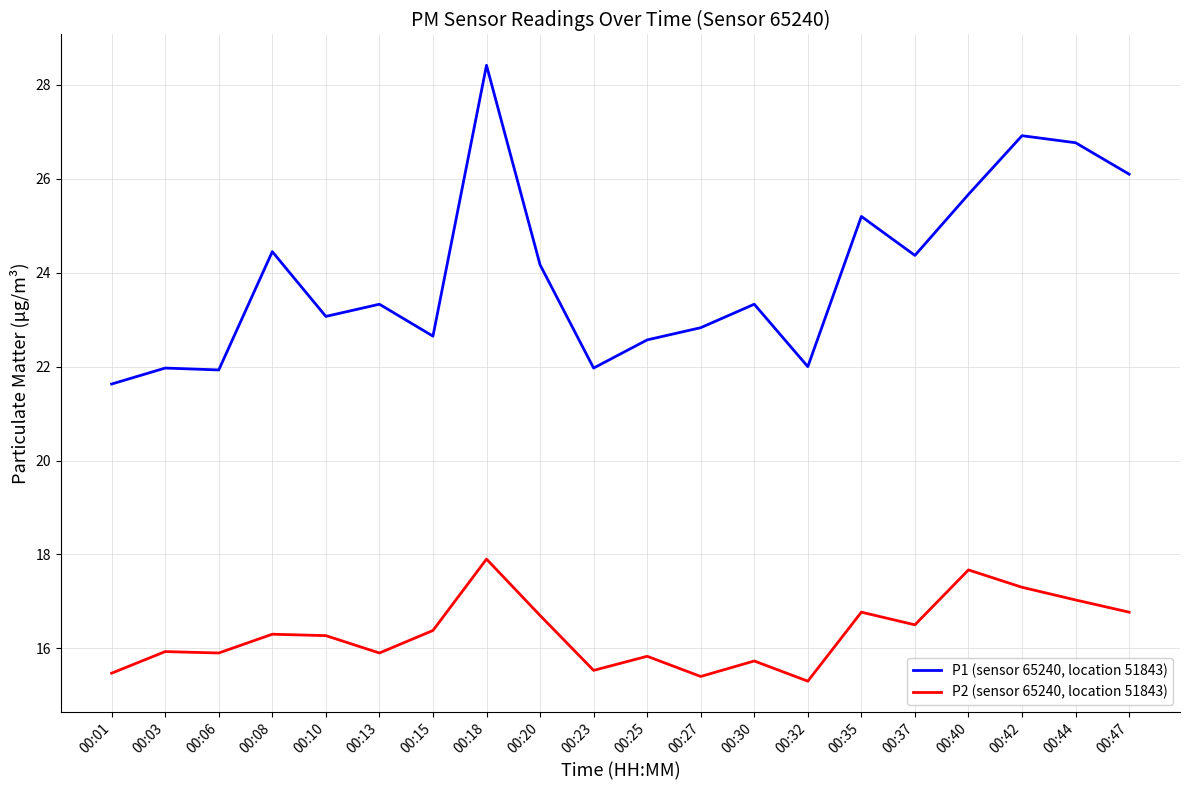

At 00:40, list the series in order from smallest to largest.

P2 (sensor 65240, location 51843), P1 (sensor 65240, location 51843)